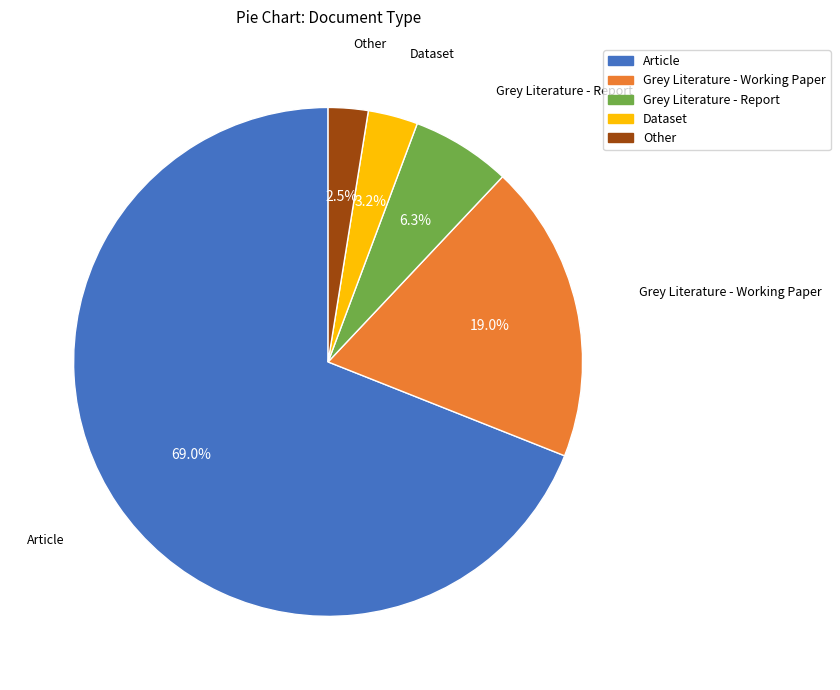

Which slice is the largest?

Article